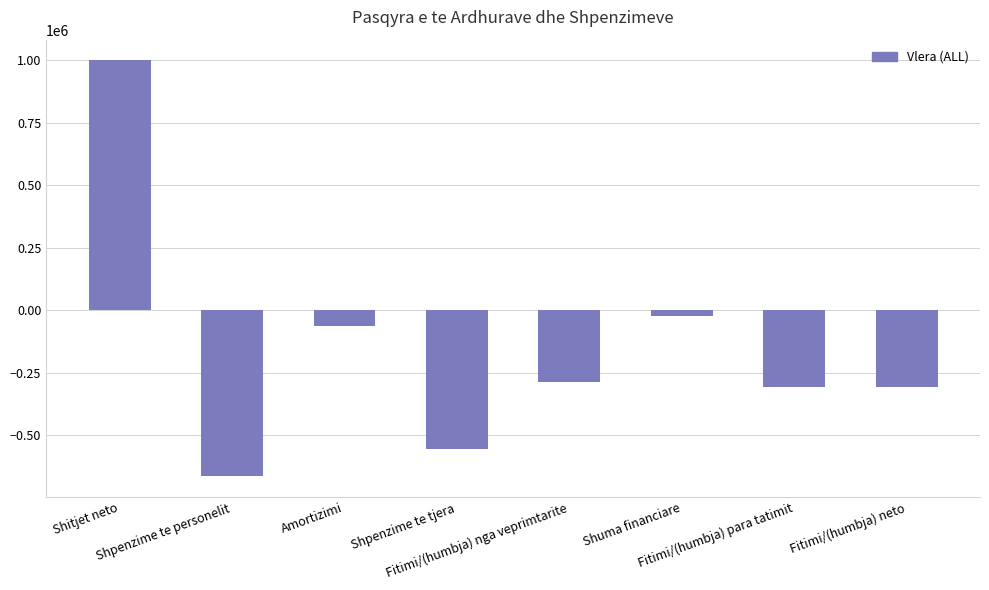

At which label does the data first exceed -285679?

Shitjet neto